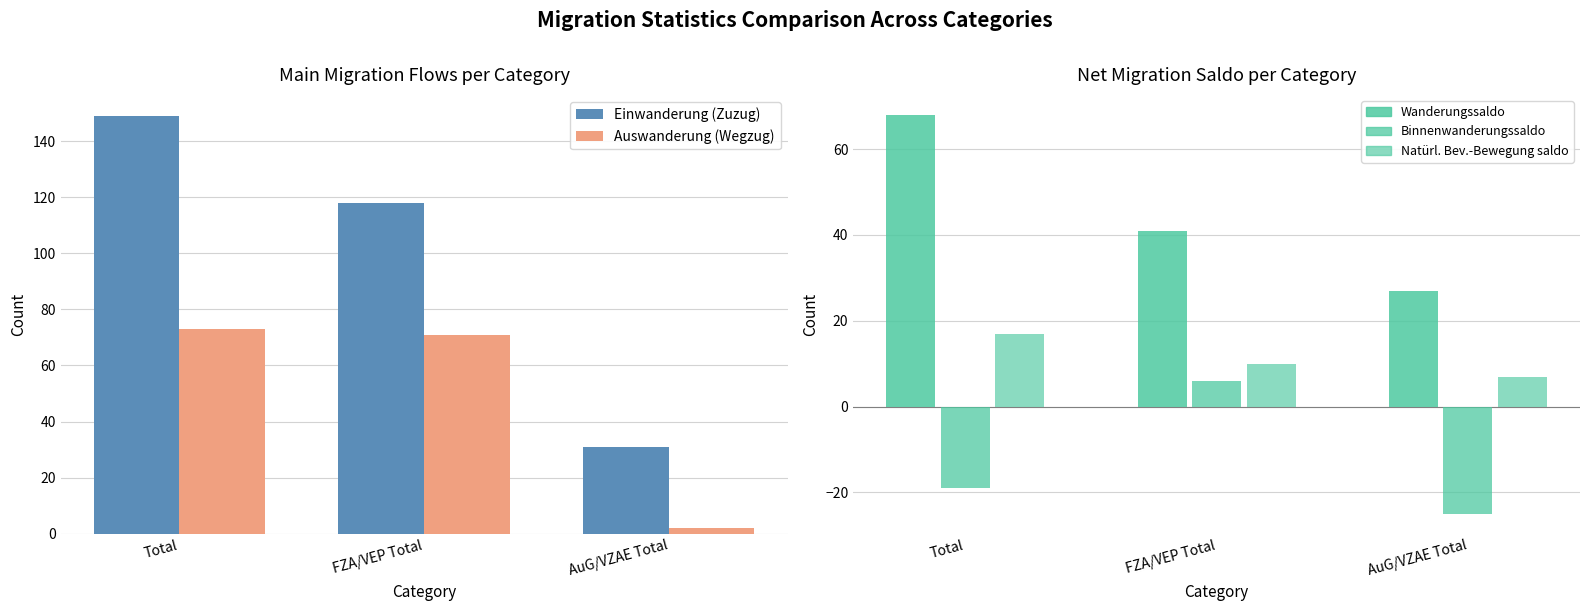

True or false: Auswanderung (Wegzug) has a value of 1 at AuG/VZAE Total.

False